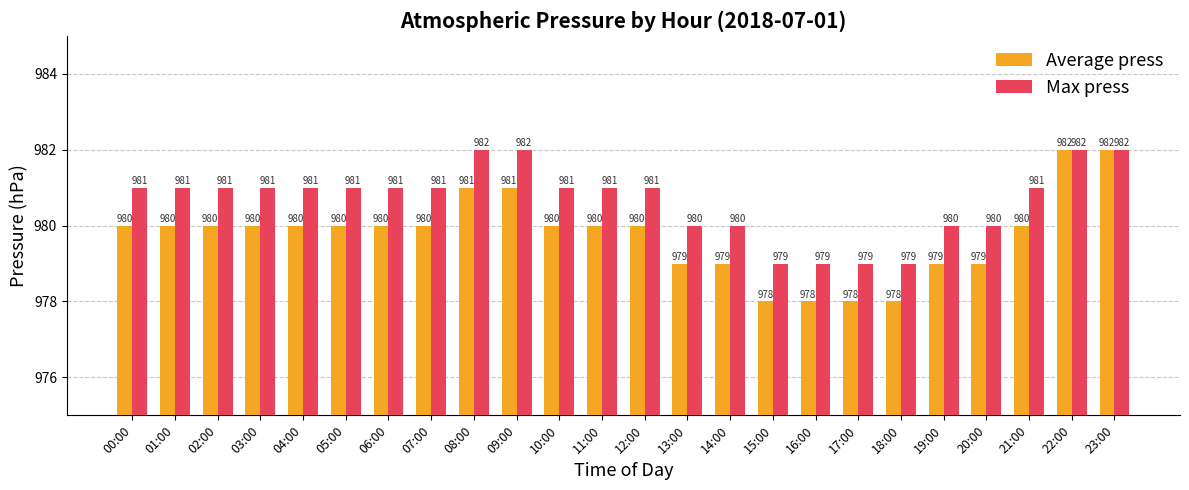

What is the difference between the highest and lowest values at 06:00?

1